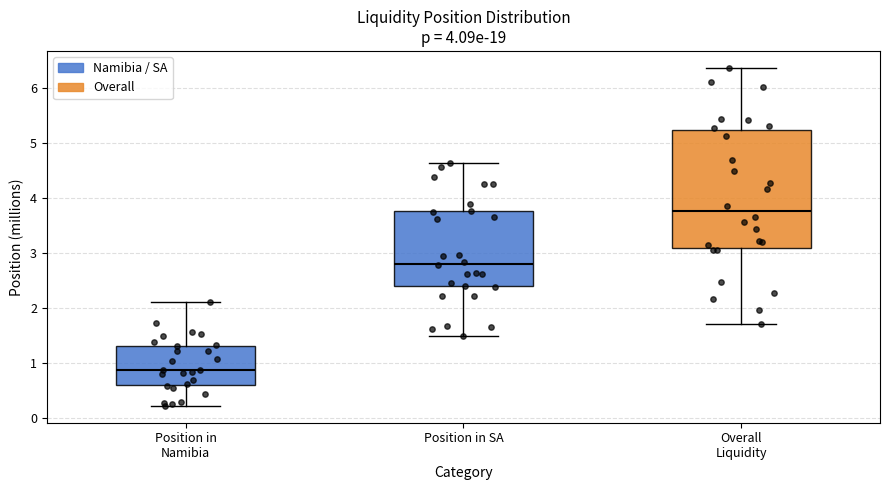

Where is the lower edge of the box for Overall Liquidity on the y-axis? The values are not printed on the chart, so give them approximately, as read against the axis.

3.1